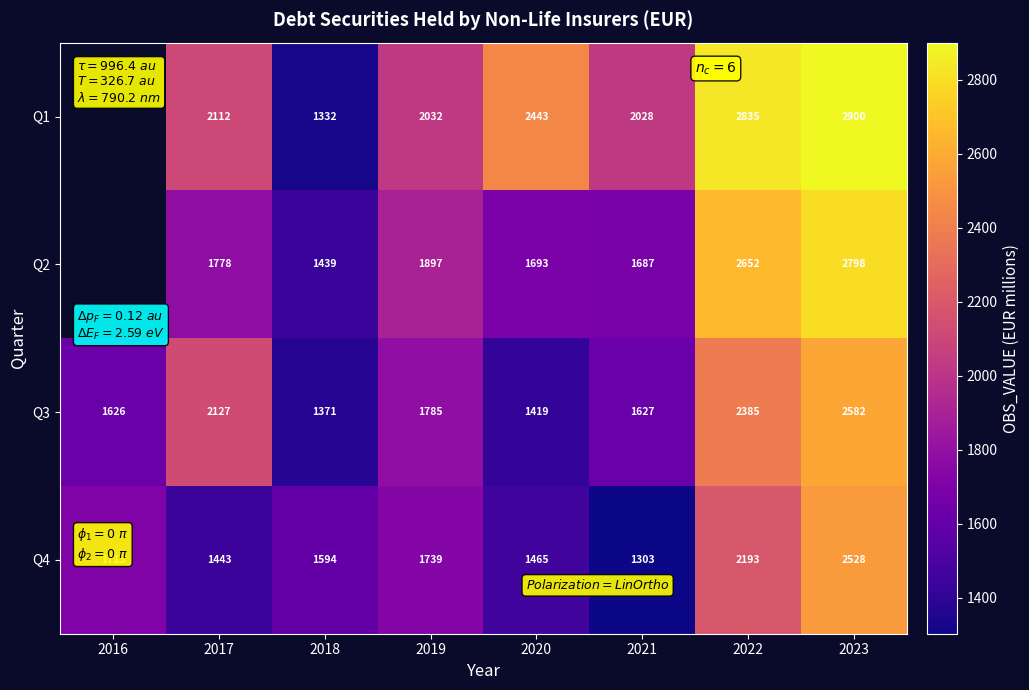

What is the approximate value of Q3 at 2017?

2127.0